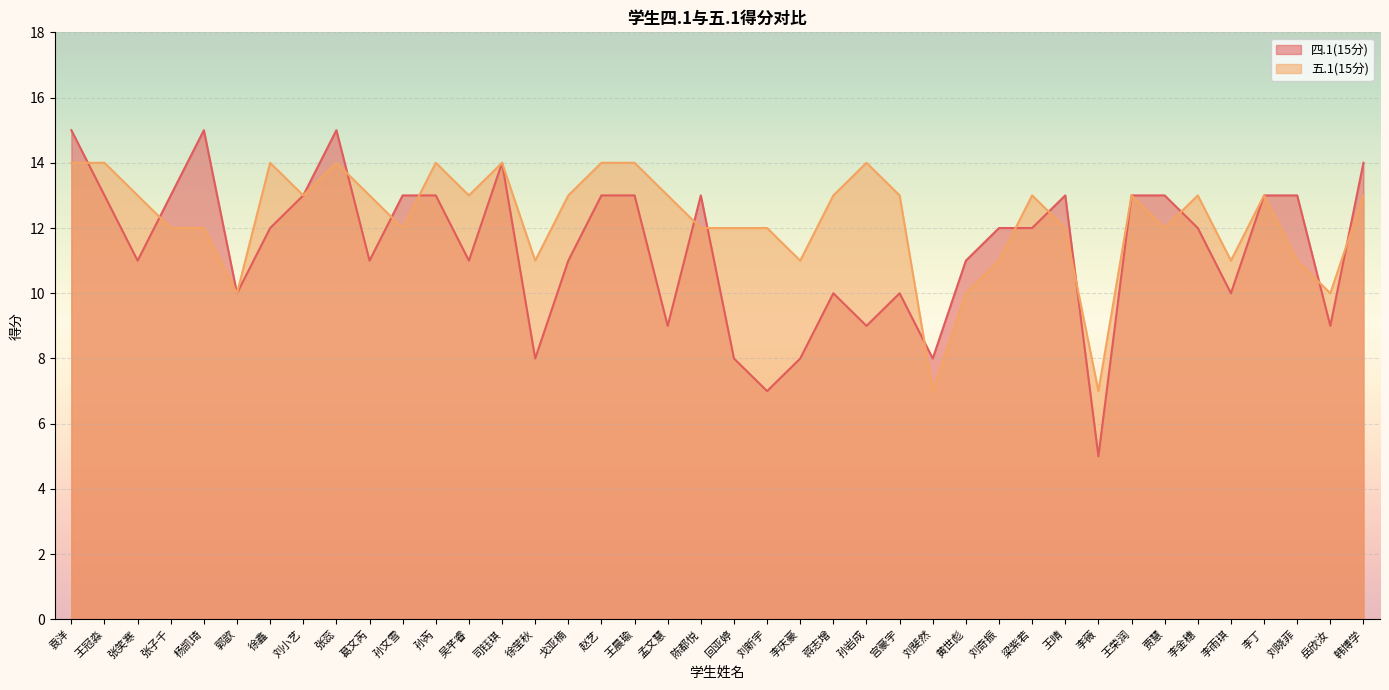

Rank the series by their average value, from highest to lowest.

五.1(15分), 四.1(15分)